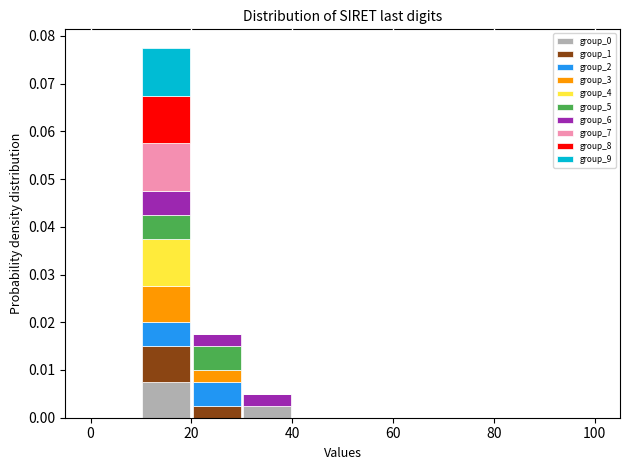

What is the total height of the stacked bar covering 20 to 30 on the x-axis? The values are not printed on the chart, so give them approximately, as read against the axis.

0.018